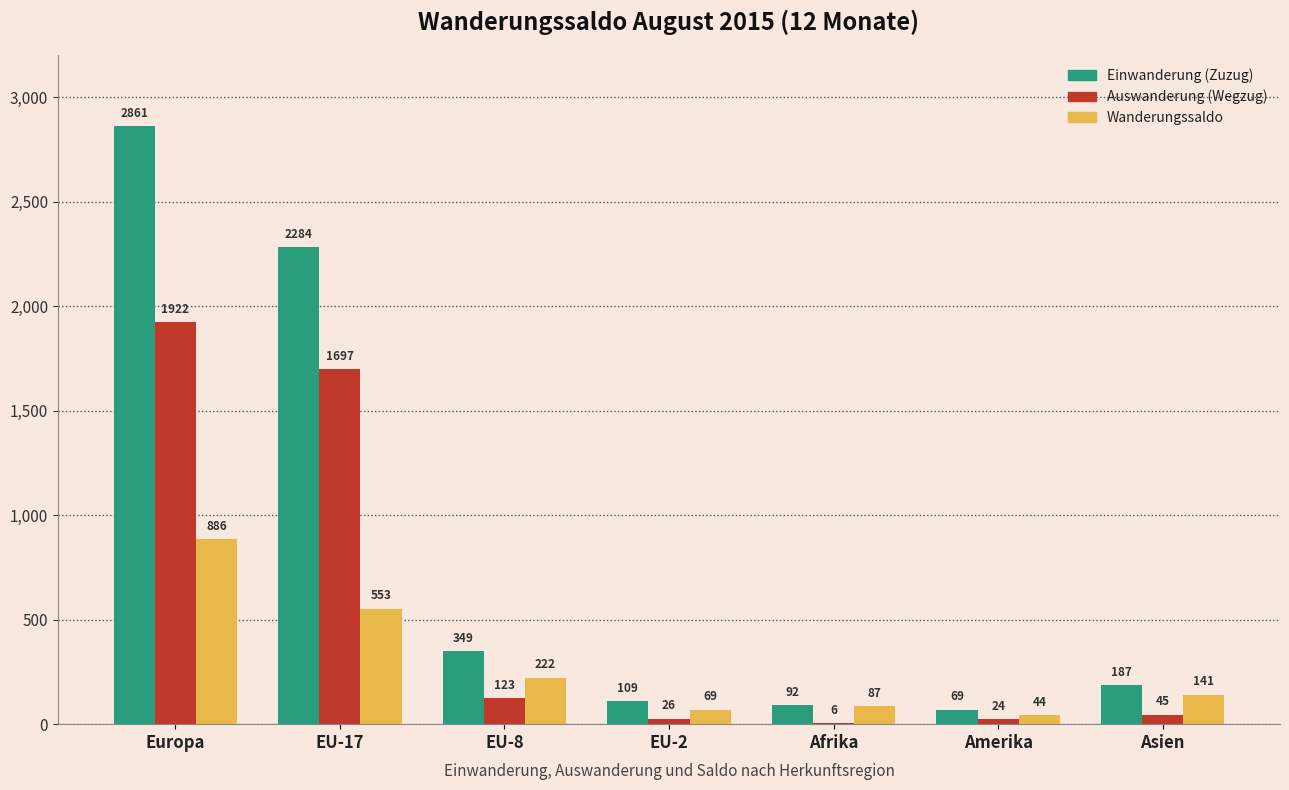

At which category is the sum across all series the highest?

Europa